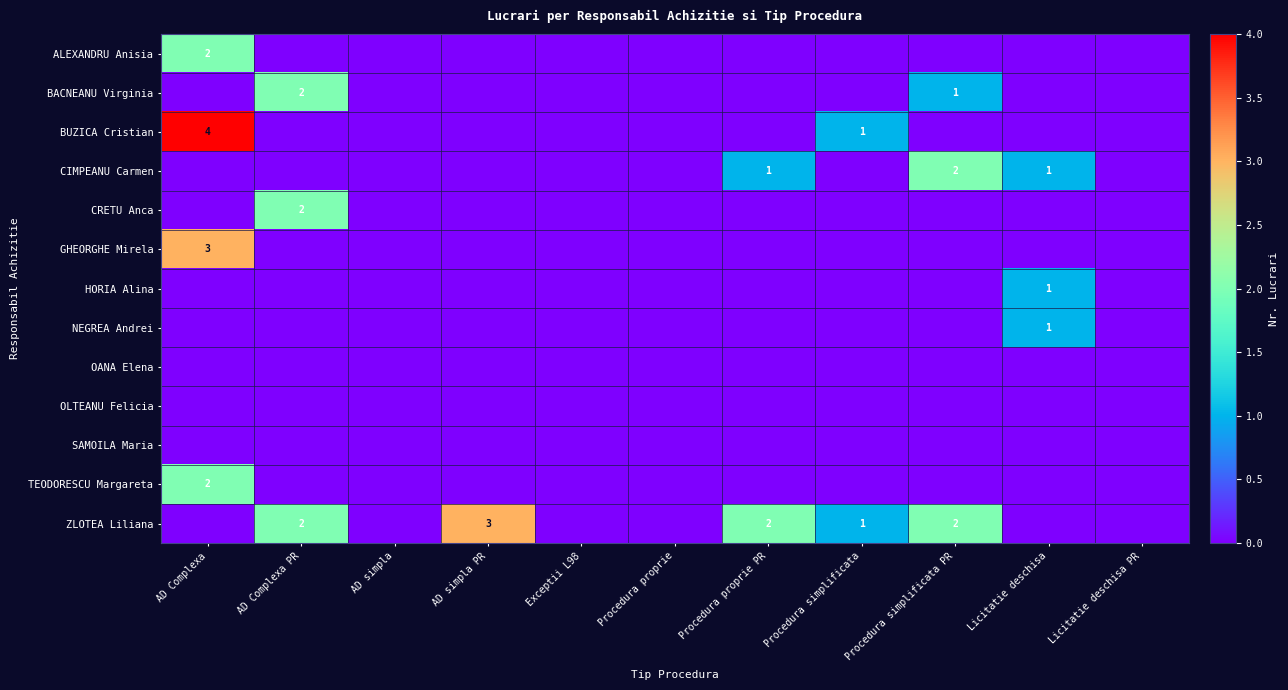

True or false: BACNEANU Virginia has a value of 1 at Procedura simplificata PR.

True